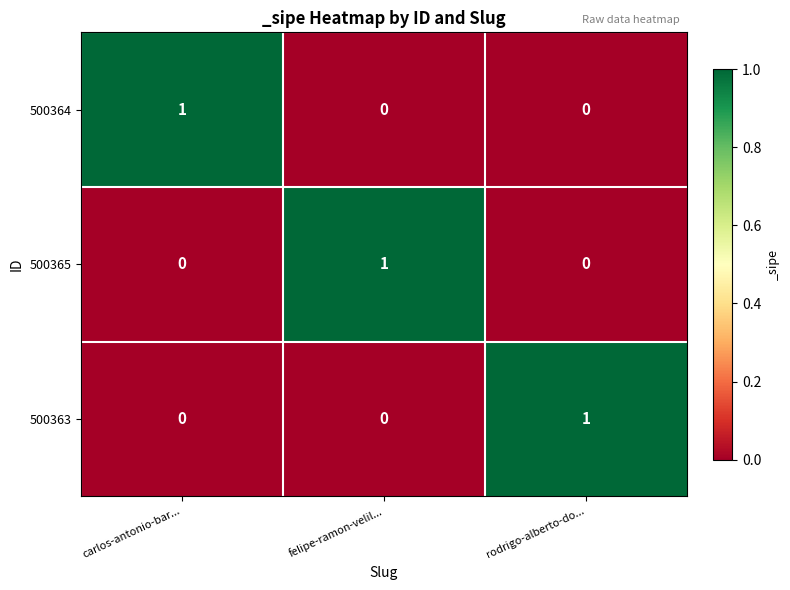

At how many categories does at least one series exceed 0?

3